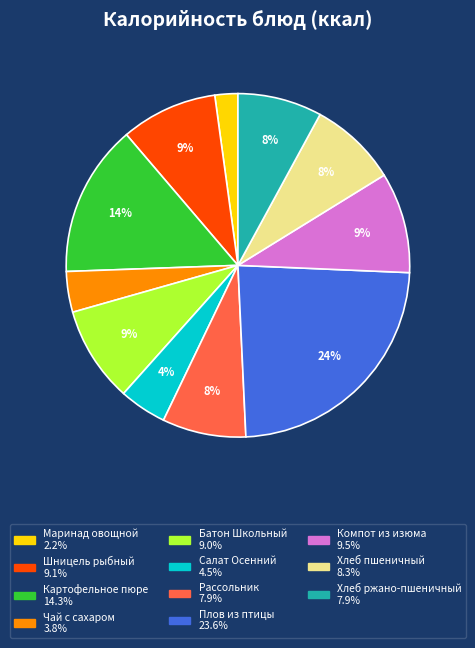

To the nearest percent, what portion does Маринад овощной represent?

2%